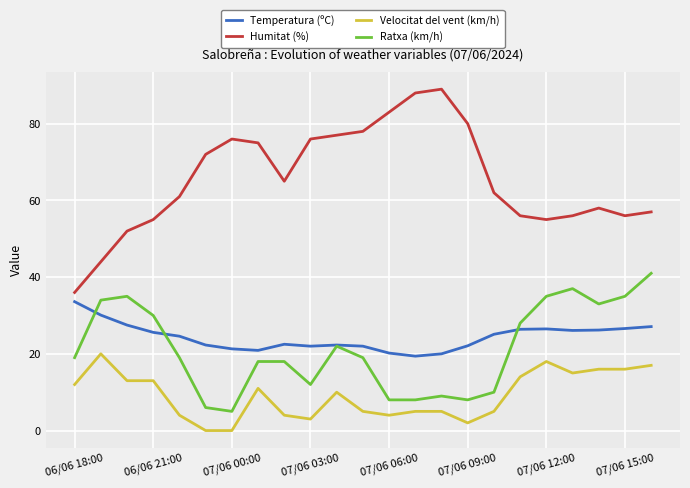

What is the difference between the second highest and second lowest values in the Humitat (%) series?

44.0